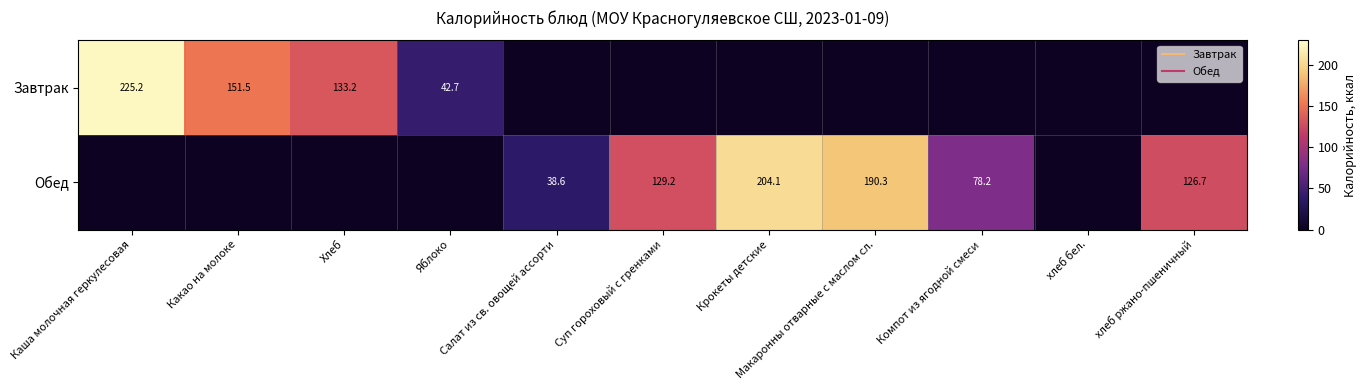

Between Суп гороховый с гренками and Крокеты детские, which series saw the biggest shift?

Обед